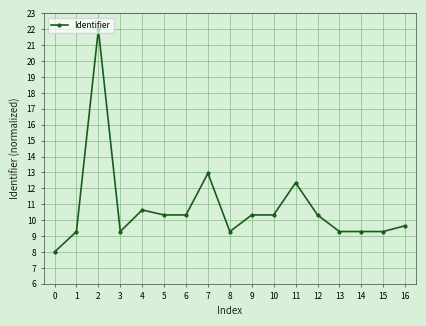

At which label is the value closest to 15?

7